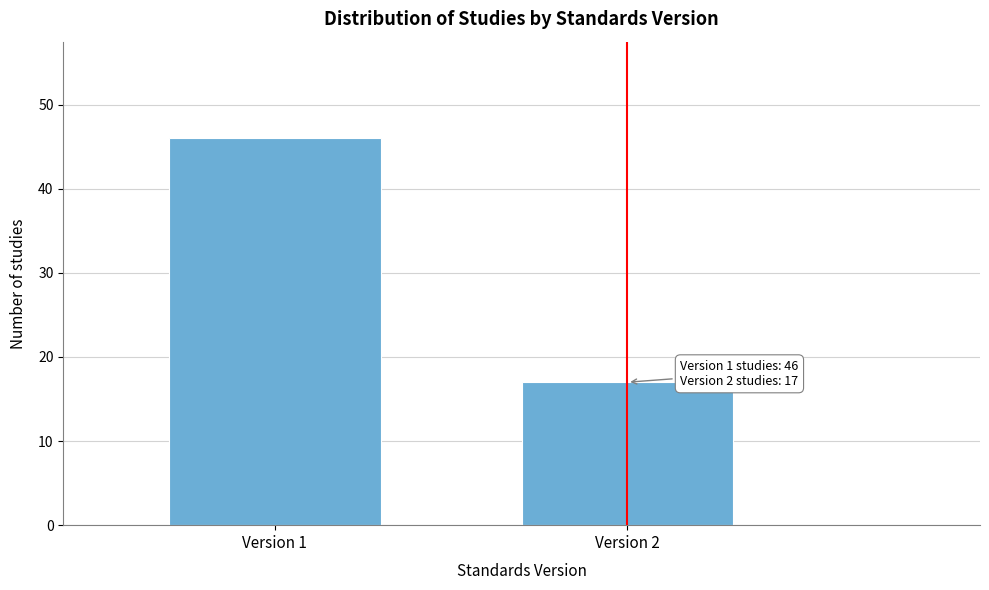

Reading left to right, list all the values displayed in this chart.

Version 1=46	Version 2=17